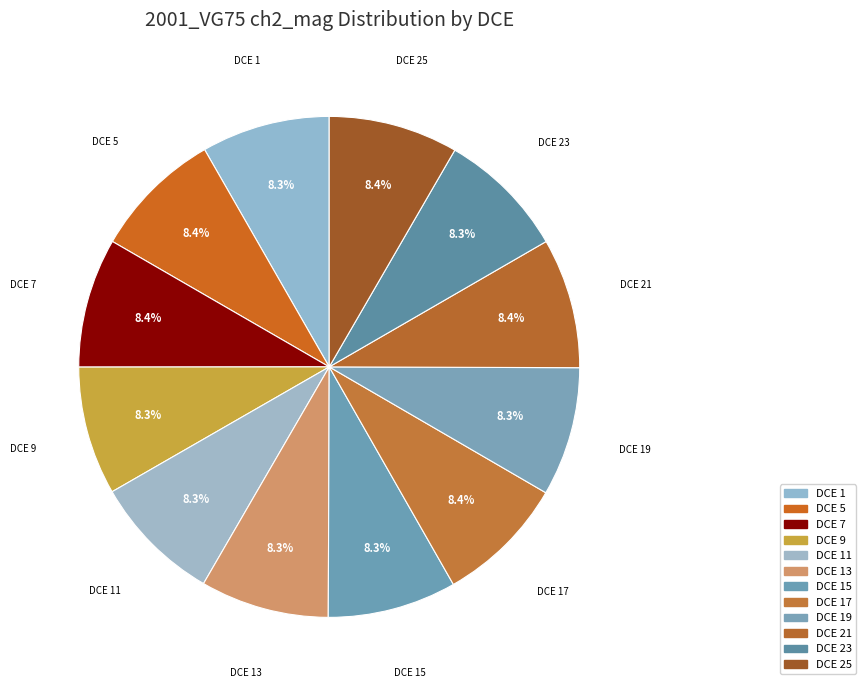

To the nearest percent, what is the average slice percentage?

8%